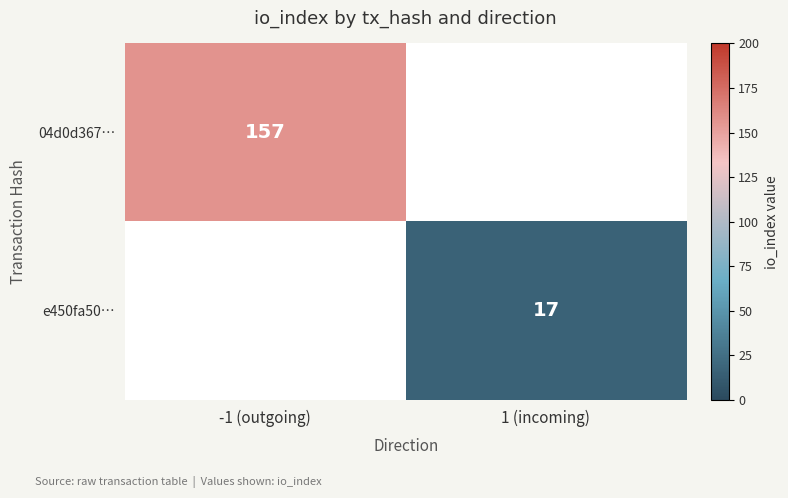

Is it true that 04d0d367… equals 62.1 at -1 (outgoing)?

False